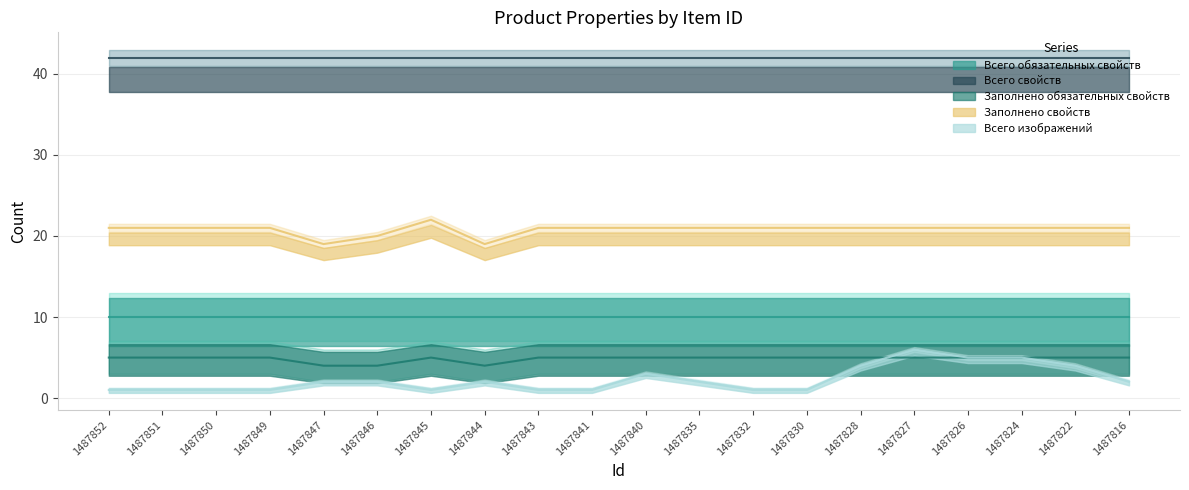

Which series has the widest spread of values?

Всего изображений